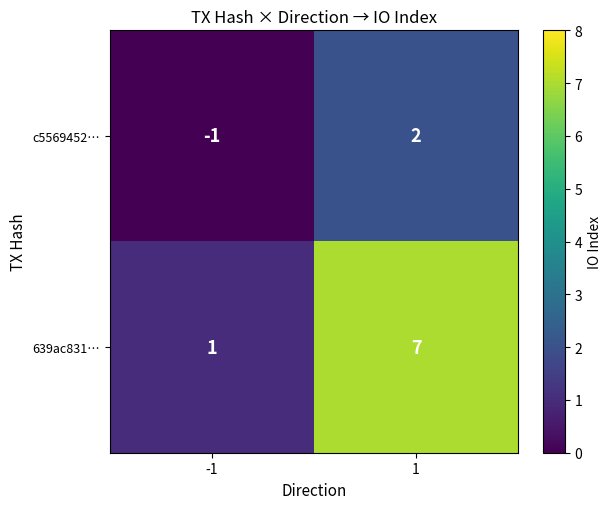

The 639ac831… series shows 1 at -1. True or false?

True